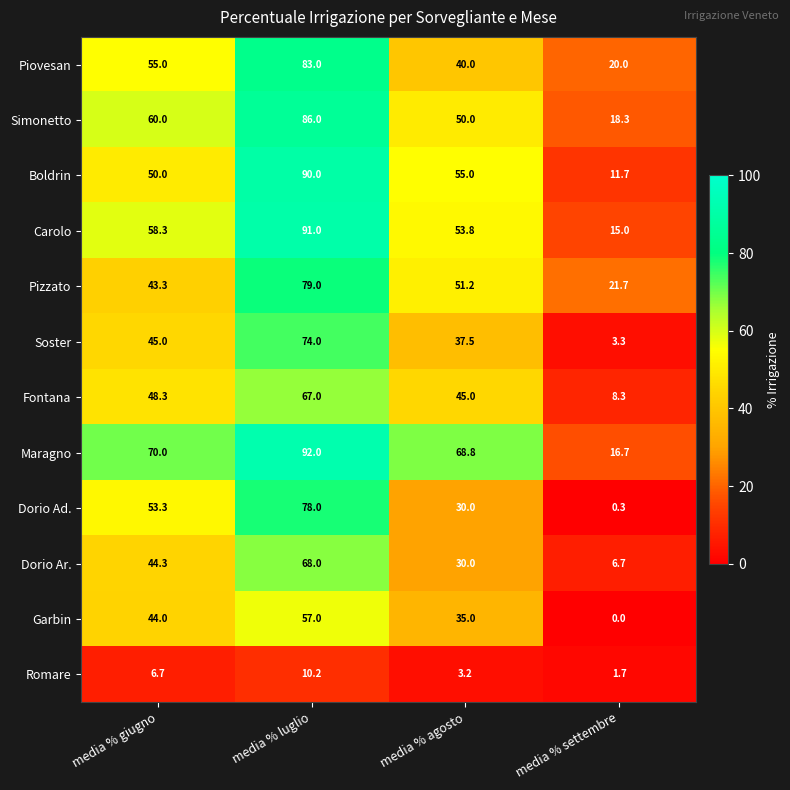

Rank the series at media % luglio from lowest to highest value.

Romare, Garbin, Fontana, Dorio Ar., Soster, Dorio Ad., Pizzato, Piovesan, Simonetto, Boldrin, Carolo, Maragno